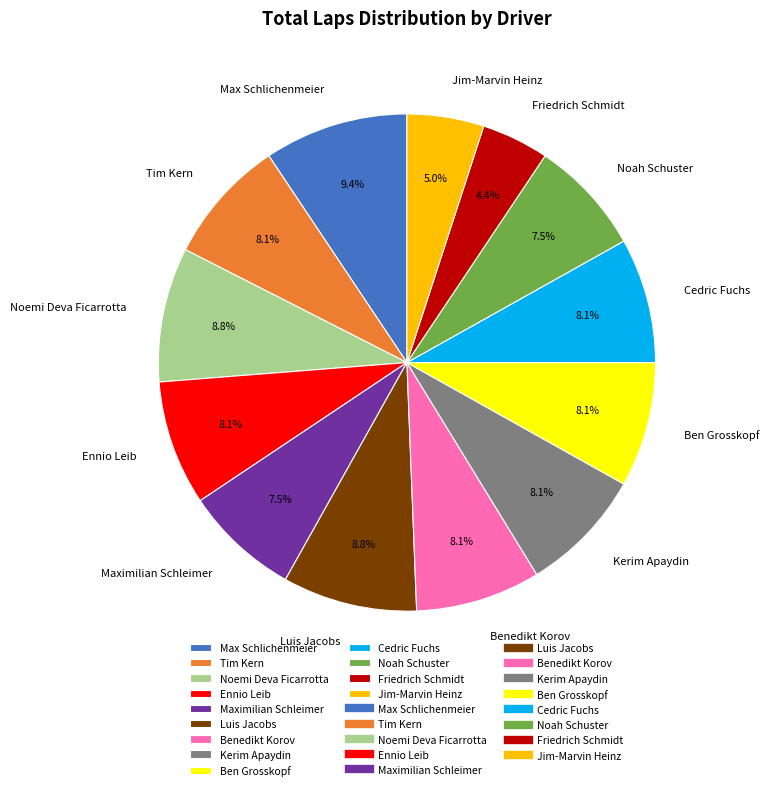

To the nearest percent, what percentage of the pie is Cedric Fuchs?

8%